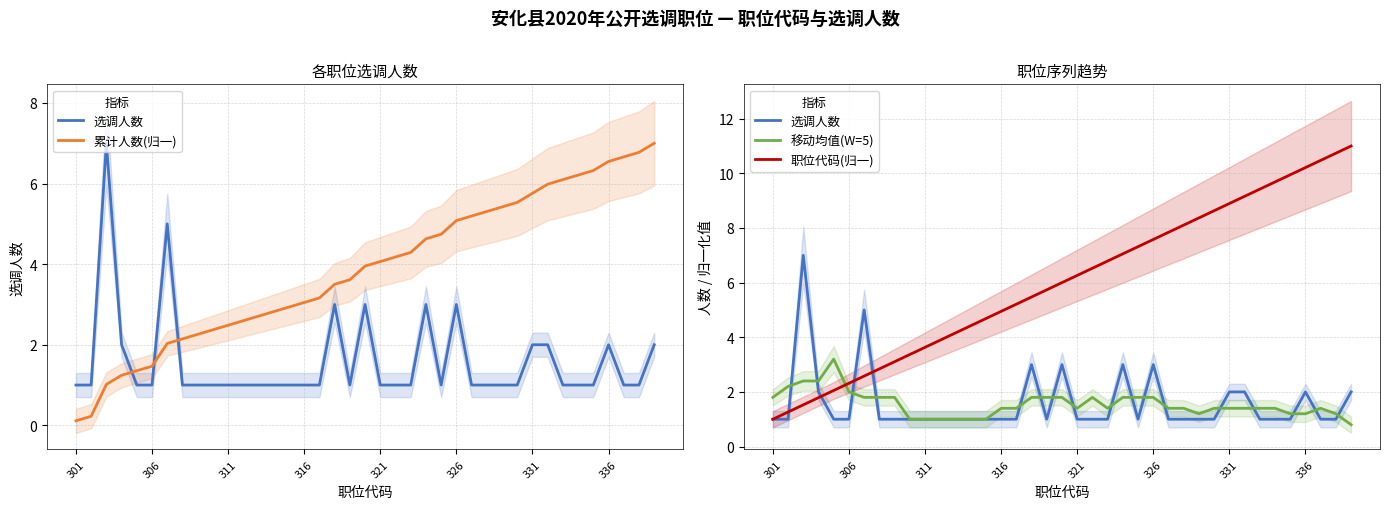

What is the spread (max minus min) of values at 14?

3.7